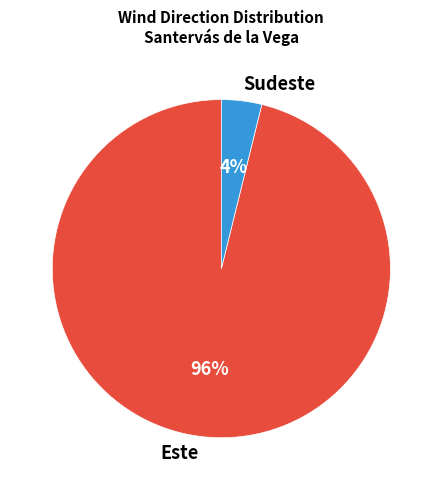

Rank the categories by value from lowest to highest.

Sudeste, Este